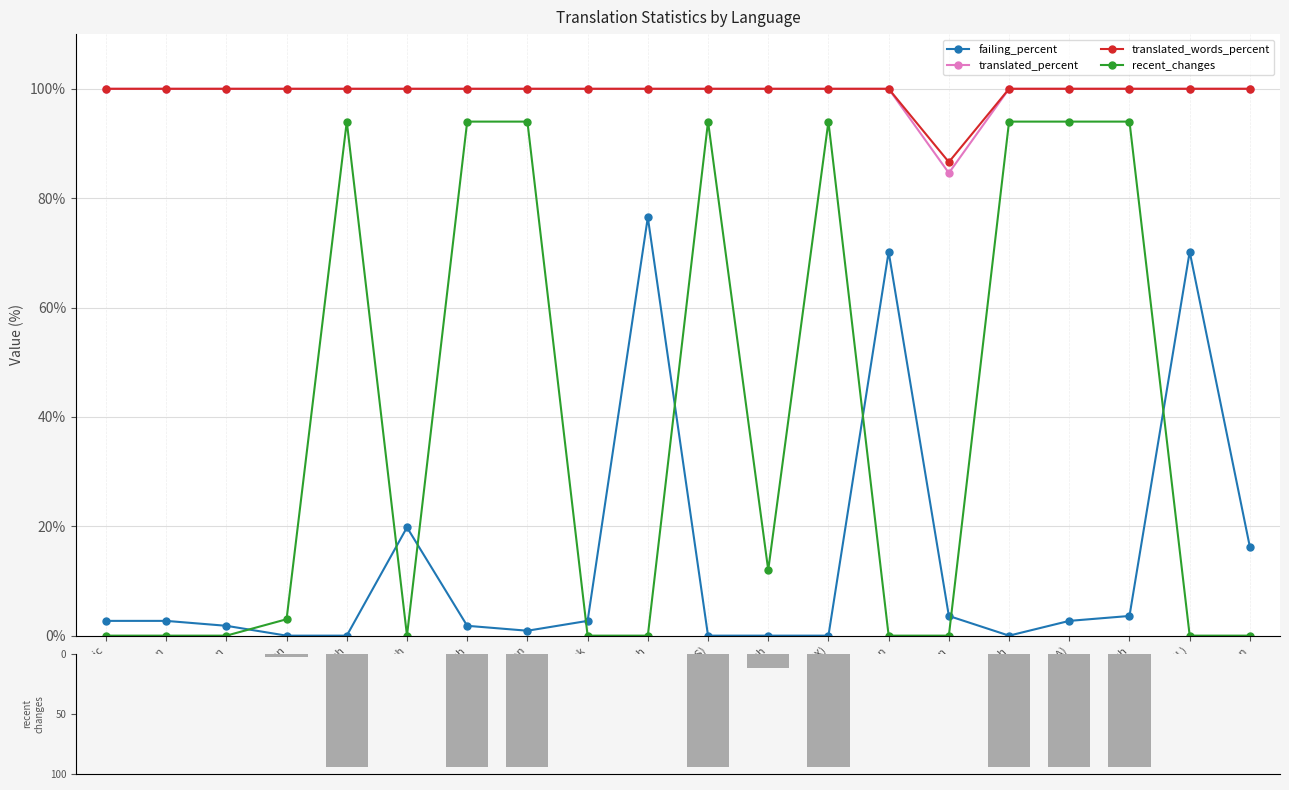

Which has a higher value, Hebrew (IL) or French?

Hebrew (IL)